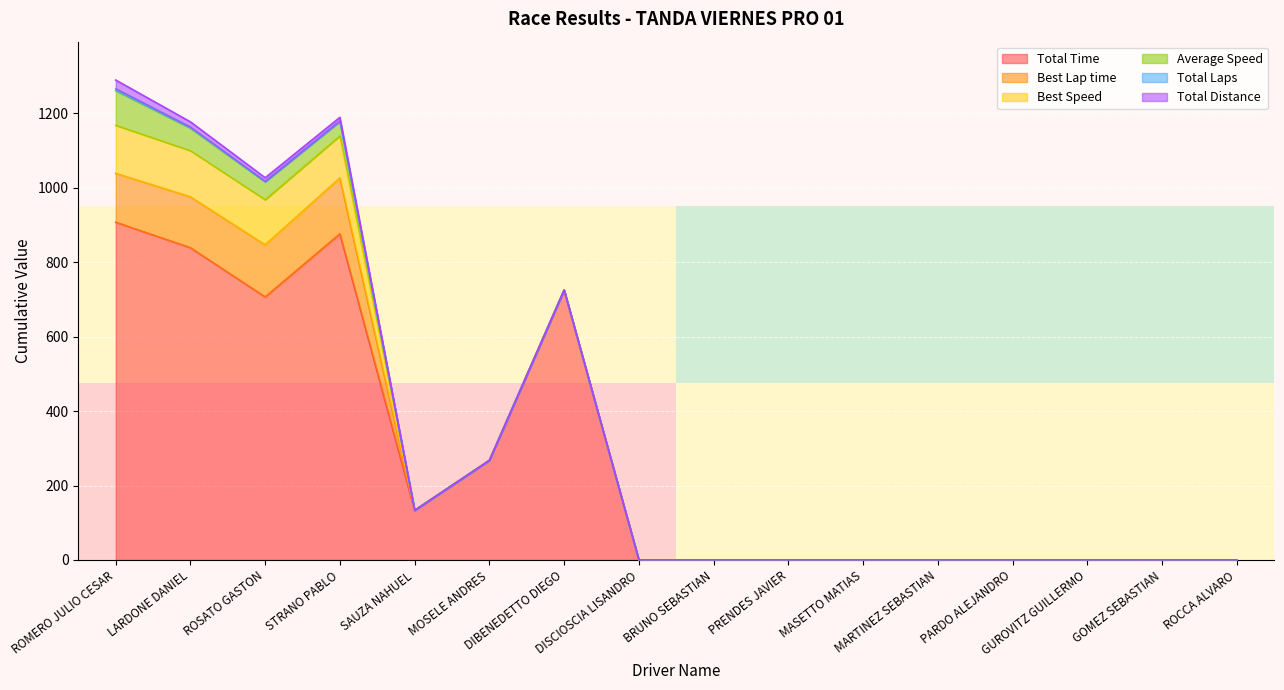

What is the difference between the maximum and second lowest values in the Total Distance series?

23.5